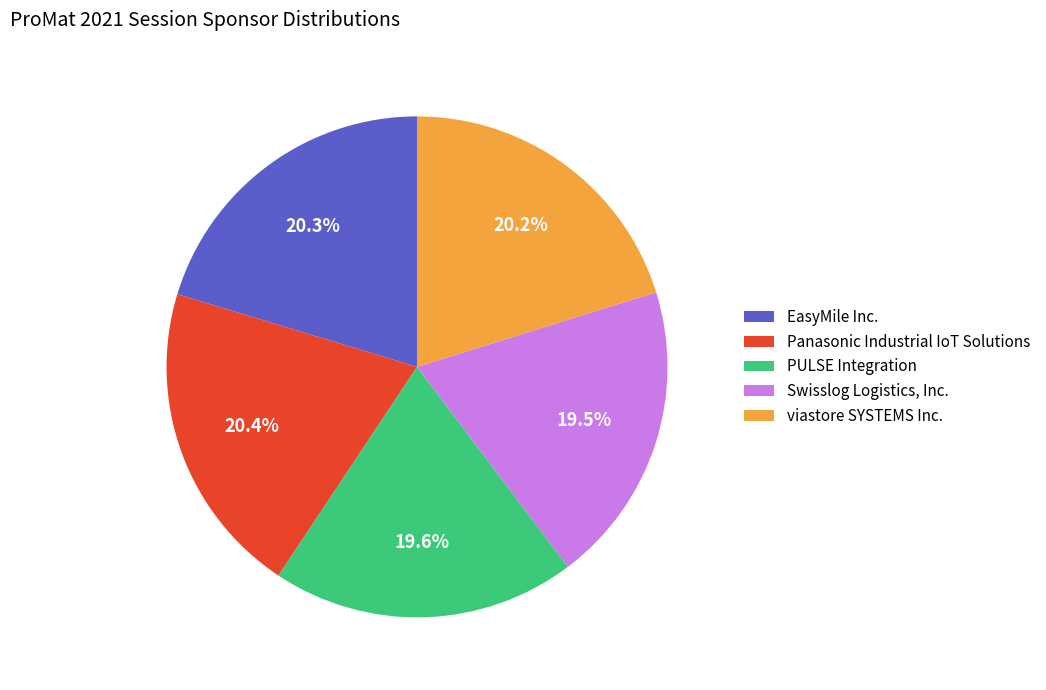

Rank the categories by value from lowest to highest.

Swisslog Logistics, Inc., PULSE Integration, viastore SYSTEMS Inc., EasyMile Inc., Panasonic Industrial IoT Solutions